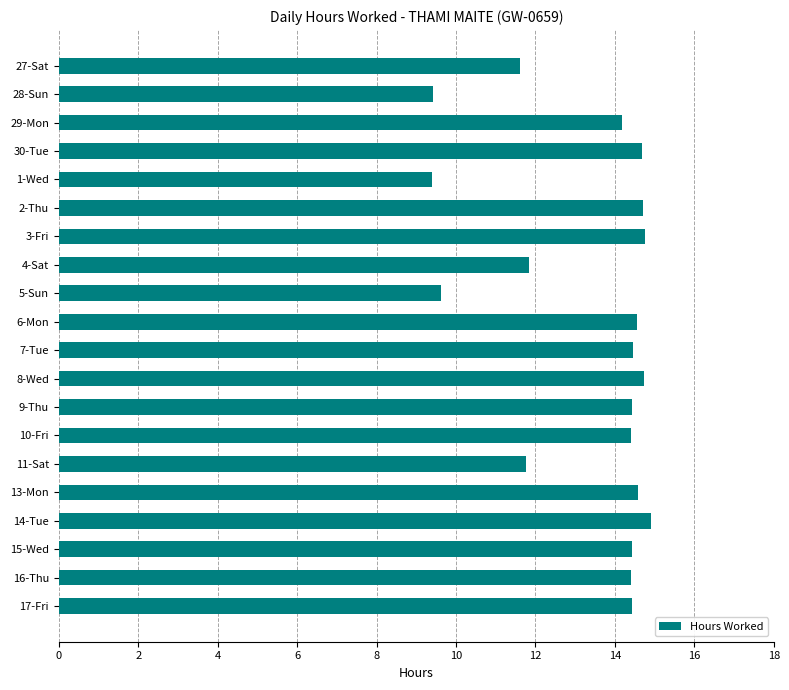

The value at 2-Thu is 14.7. True or false?

True